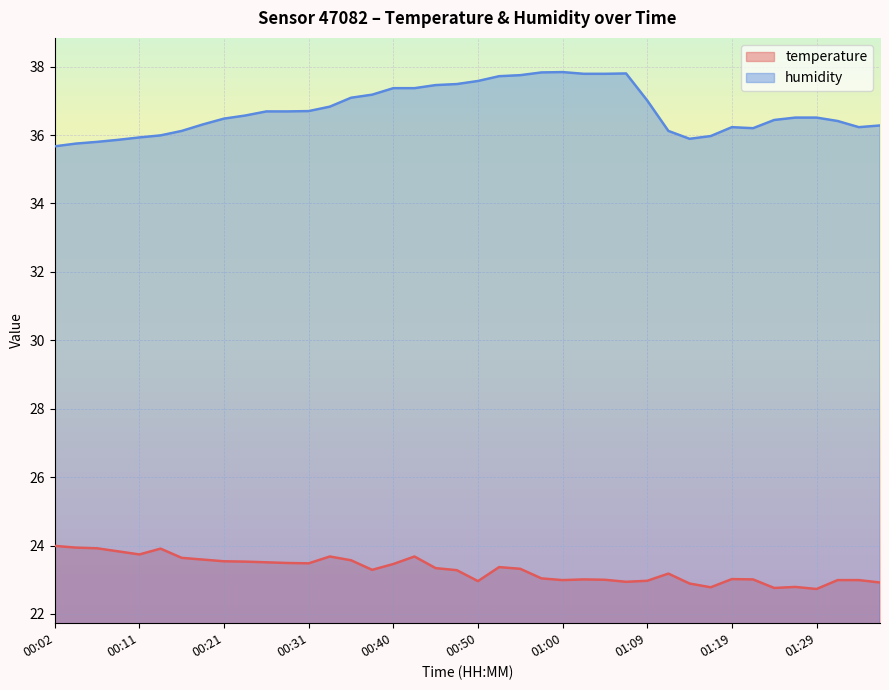

Which label corresponds to the smallest value in the chart?

01:29